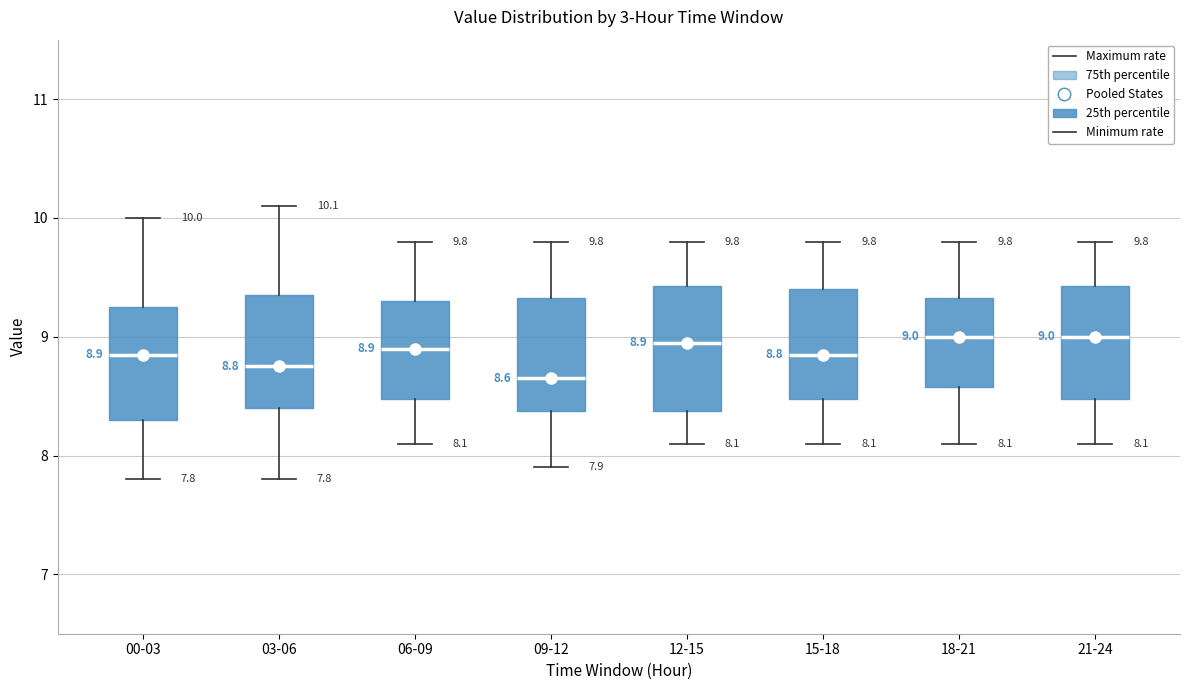

Which box's median line is the lowest?

09-12